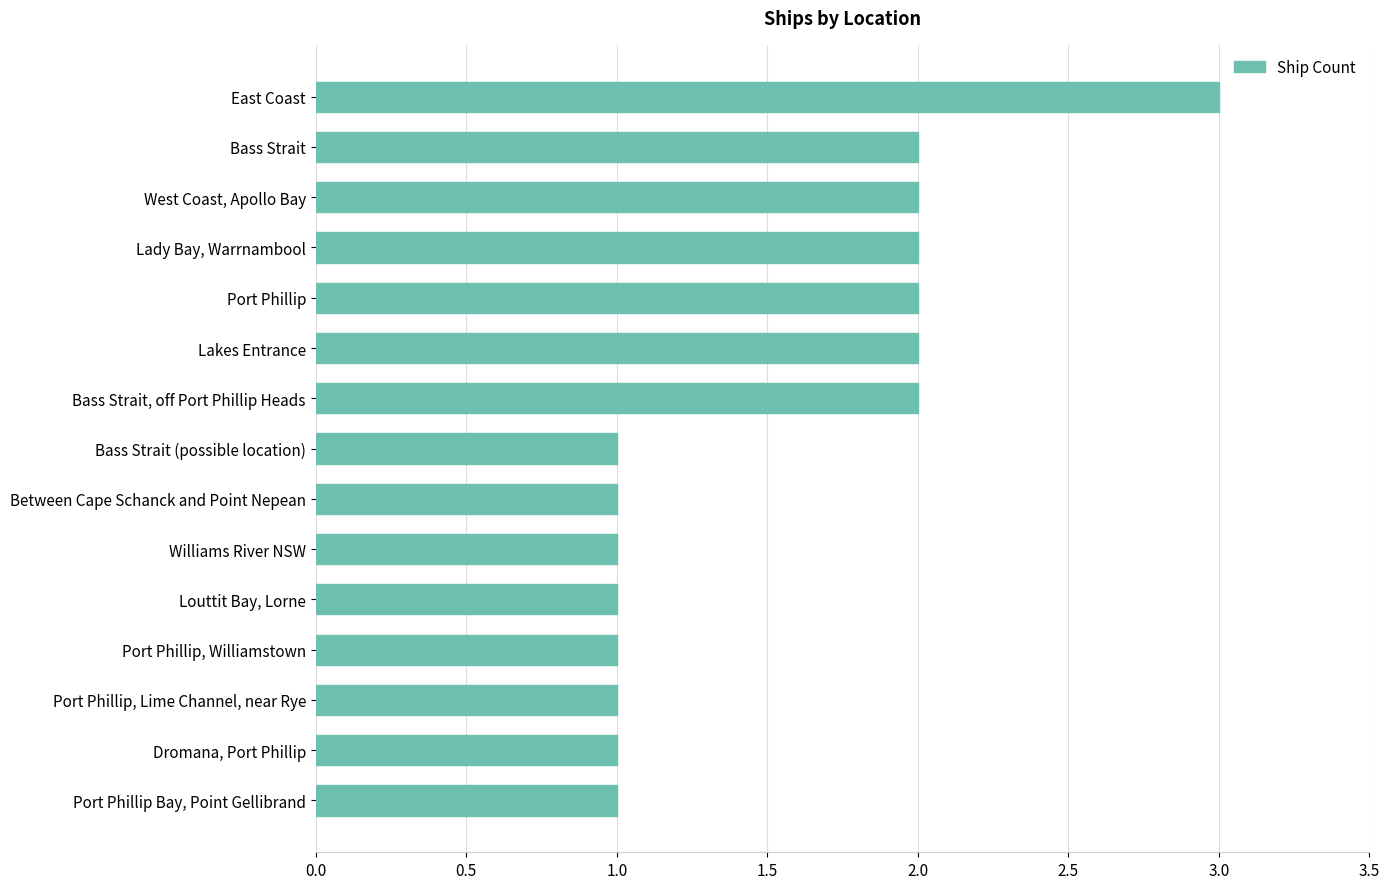

Reading top to bottom, what are all the values shown in this chart?

East Coast=3	Bass Strait=2	West Coast, Apollo Bay=2	Lady Bay, Warrnambool=2	Port Phillip=2	Lakes Entrance=2	Bass Strait, off Port Phillip Heads=2	Bass Strait (possible location)=1	Between Cape Schanck and Point Nepean=1	Williams River NSW=1	Louttit Bay, Lorne=1	Port Phillip, Williamstown=1	Port Phillip, Lime Channel, near Rye=1	Dromana, Port Phillip=1	Port Phillip Bay, Point Gellibrand=1